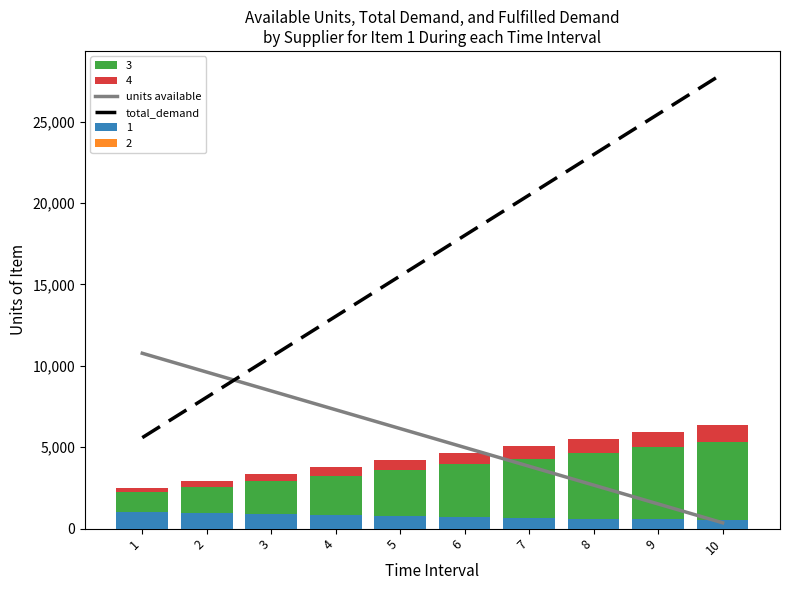

Read the units available value at 4.

7299.7